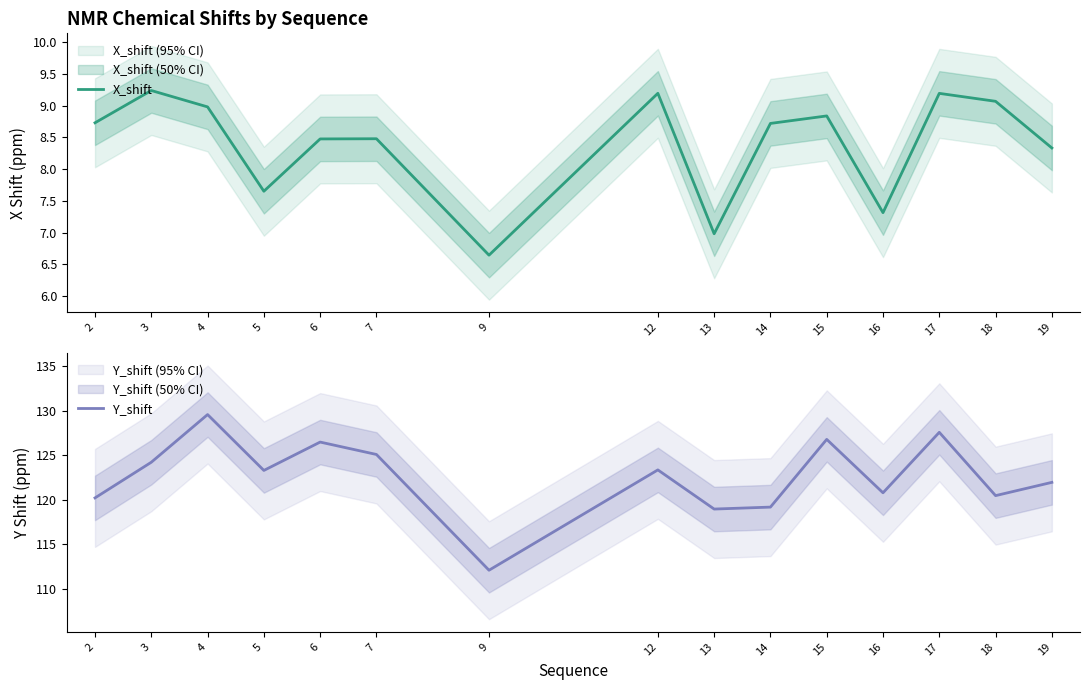

List the series in order of their peak value, lowest first.

X_shift, Y_shift